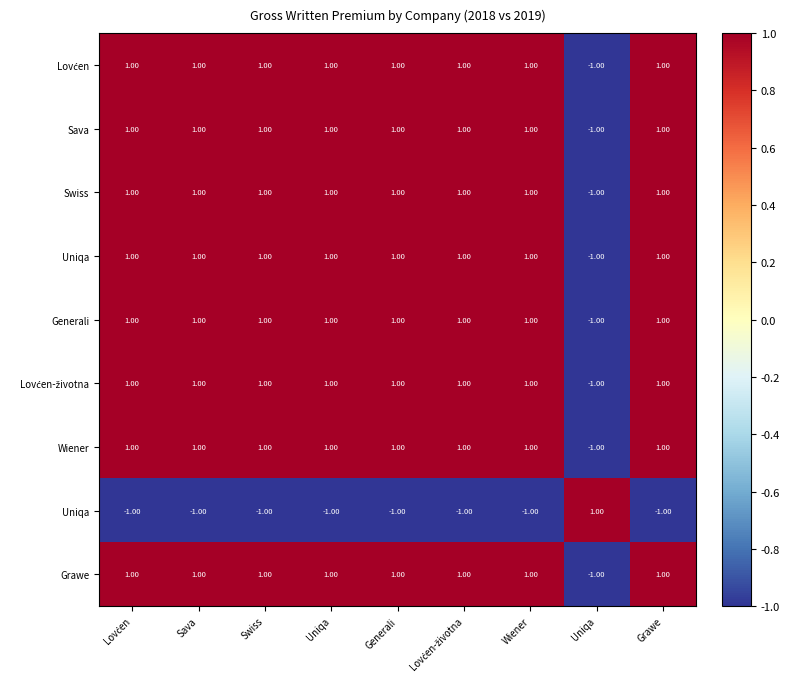

At which category does the chart reach its minimum across all series?

Uniqa